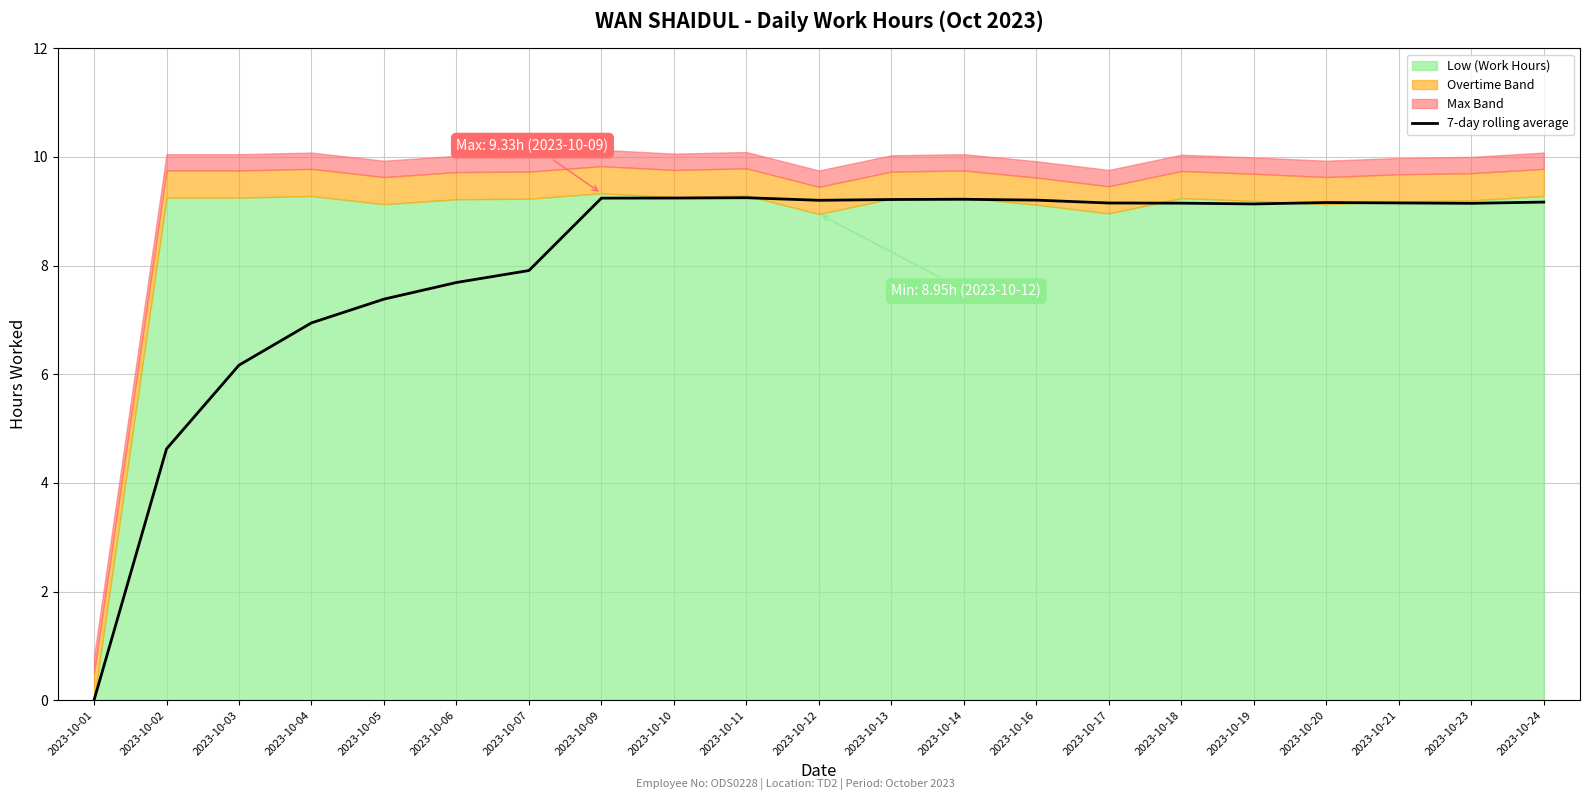

What is the value of the 20th point from the left?

9.1